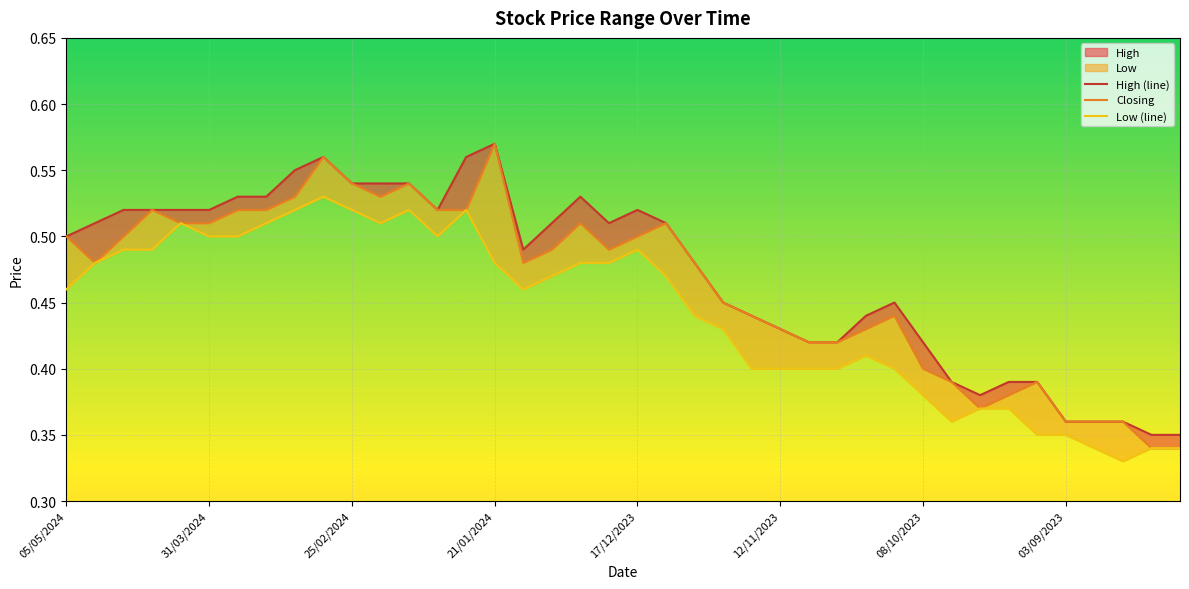

Reading right to left, list all the values displayed in this chart.

High (line): 0.3	0.3	0.4	0.4	0.4	0.4	0.4	0.4	0.4	0.4	0.5	0.4	0.4	0.4	0.4	0.4	0.5	0.5	0.5	0.5	0.5	0.5	0.5	0.5	0.6	0.6	0.5	0.5	0.5	0.5	0.6	0.6	0.5	0.5	0.5	0.5	0.5	0.5	0.5	0.5
Closing: 0.3	0.3	0.4	0.4	0.4	0.4	0.4	0.4	0.4	0.4	0.4	0.4	0.4	0.4	0.4	0.4	0.5	0.5	0.5	0.5	0.5	0.5	0.5	0.5	0.6	0.5	0.5	0.5	0.5	0.5	0.6	0.5	0.5	0.5	0.5	0.5	0.5	0.5	0.5	0.5
Low (line): 0.3	0.3	0.3	0.3	0.3	0.3	0.4	0.4	0.4	0.4	0.4	0.4	0.4	0.4	0.4	0.4	0.4	0.4	0.5	0.5	0.5	0.5	0.5	0.5	0.5	0.5	0.5	0.5	0.5	0.5	0.5	0.5	0.5	0.5	0.5	0.5	0.5	0.5	0.5	0.5